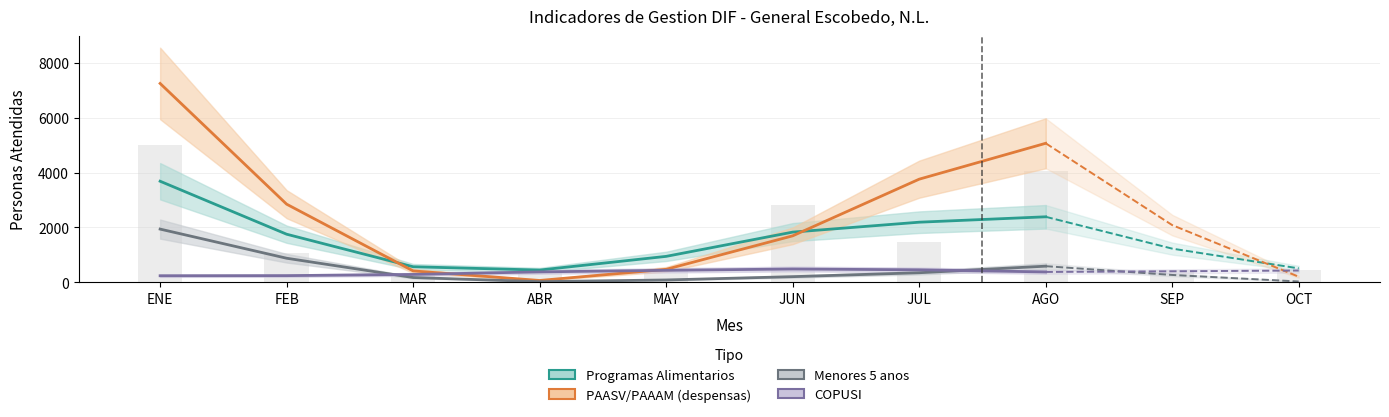

Reading left to right, extract all data points from this chart.

Programas Alimentarios: 3683.3	1750.4	563.4	442.7	942.2	1827.0	2188.6	2385.7
PAASV/PAAAM (despensas): 7250.4	2846.1	411.0	63.1	469.7	1690.9	3758.0	5067.4
Menores 5 anos: 1937.3	874.1	170.5	19.9	81.6	201.9	345.0	584.7
COPUSI: 235.1	239.3	283.3	376.3	432.9	481.4	451.5	374.1